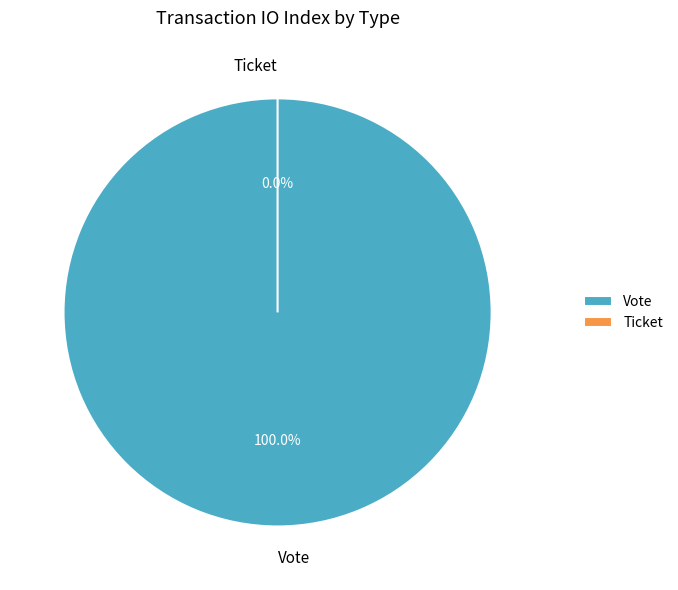

How many segments does this pie chart have?

2